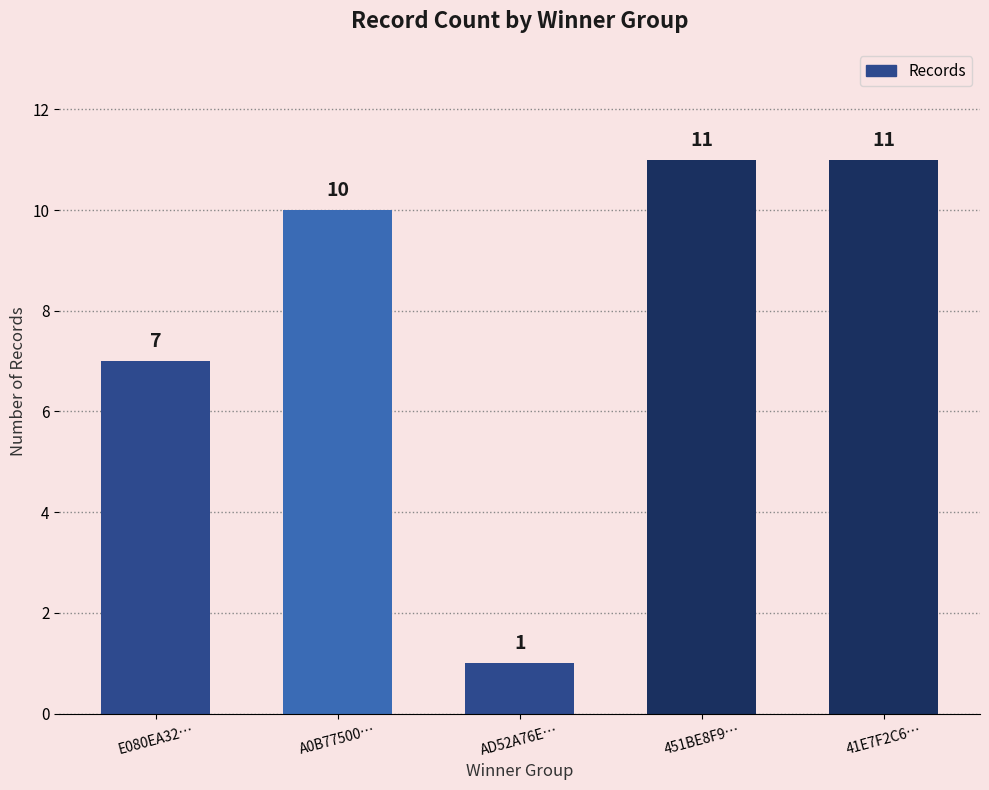

What is the difference between the values at AD52A76E… and E080EA32…?

6